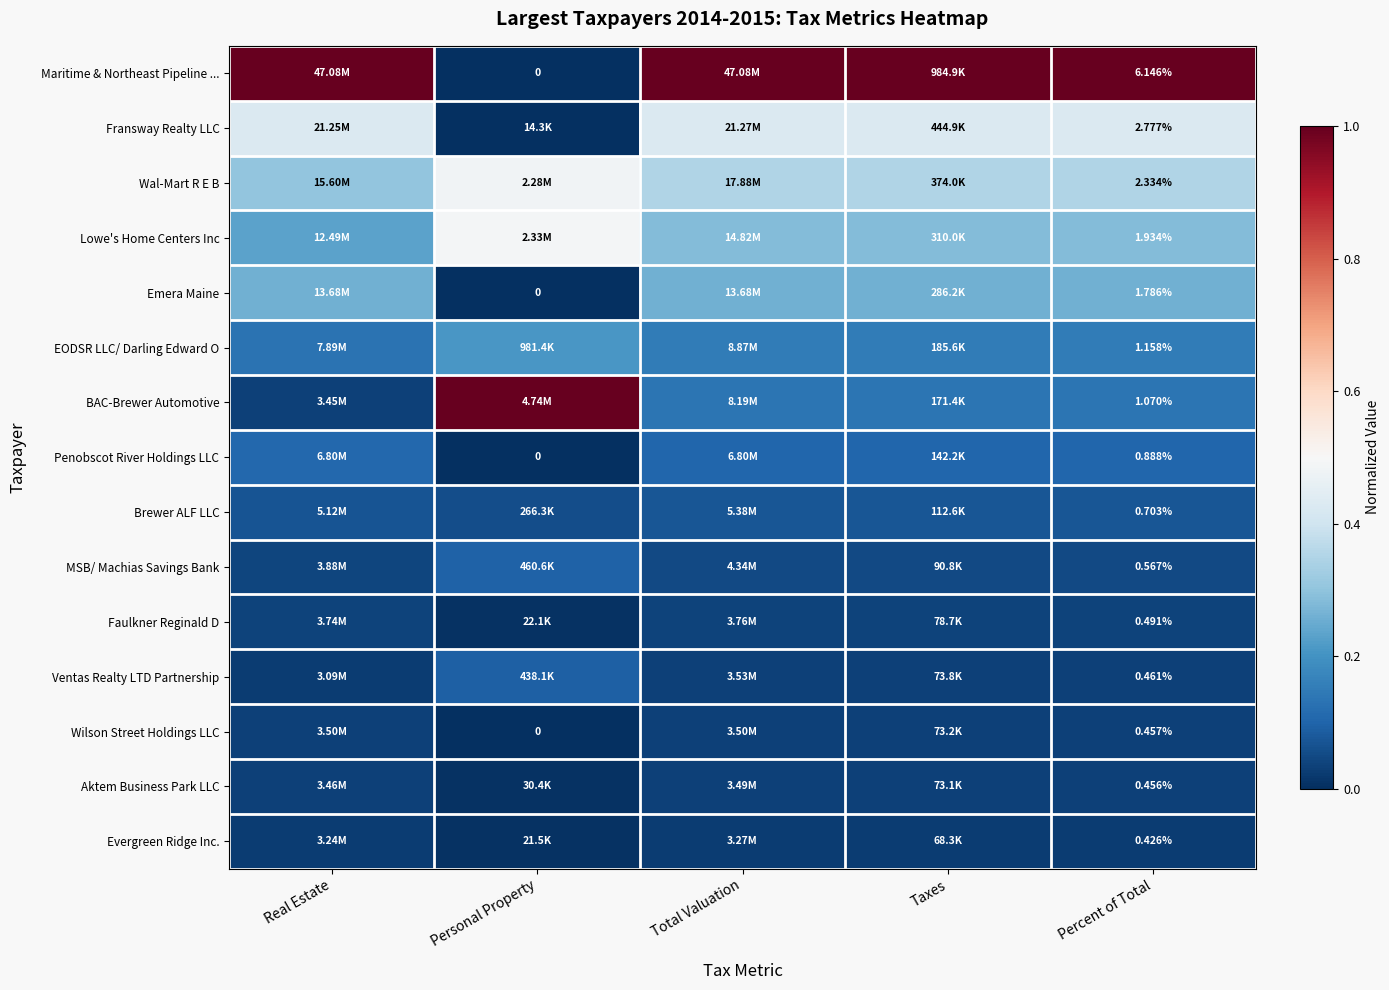

What is the minimum value for Brewer ALF LLC?

0.1